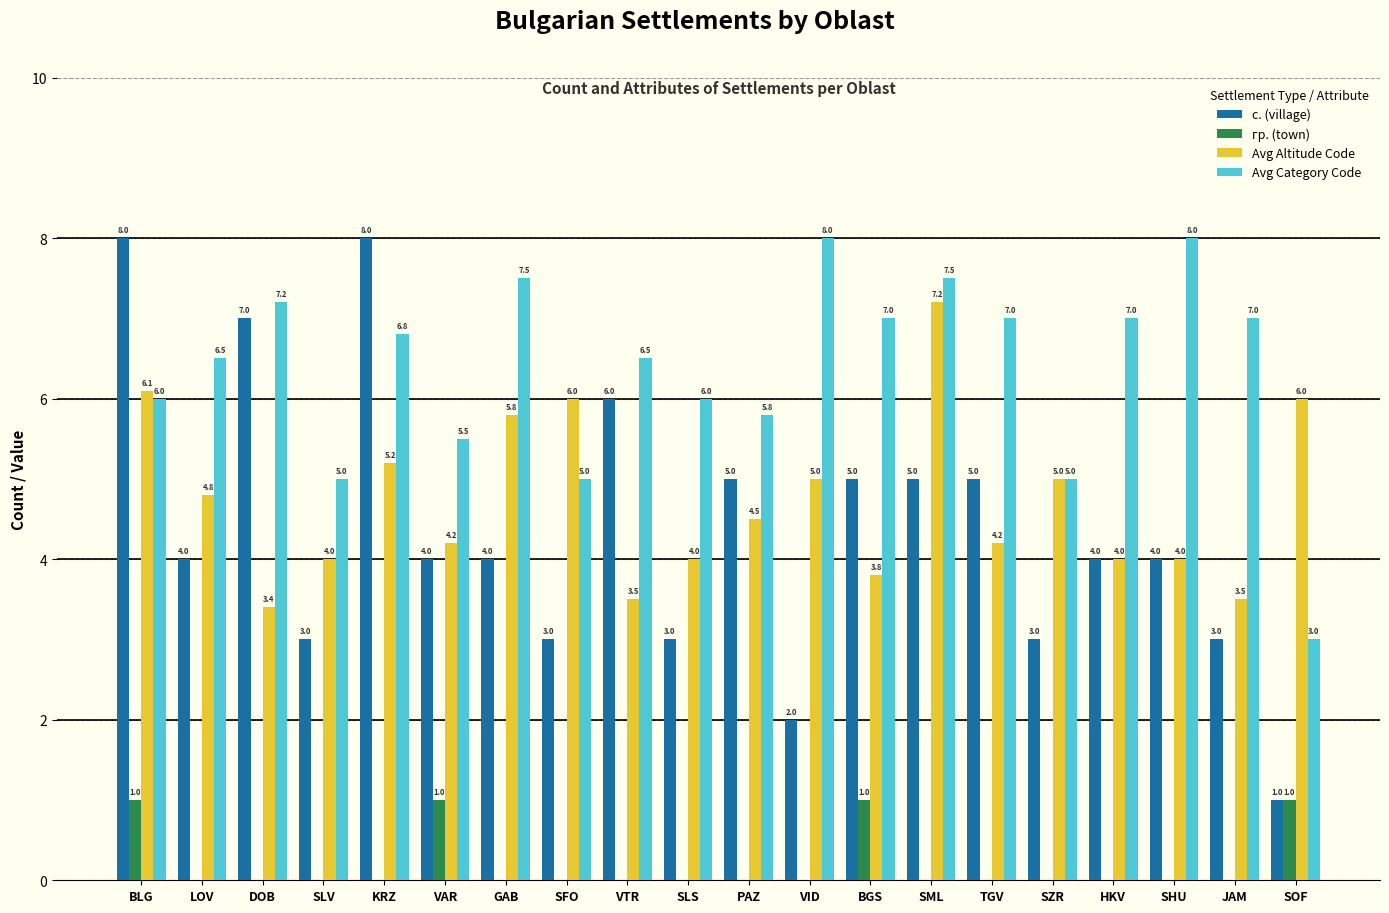

What is the highest value of the Avg Altitude Code series?

7.2